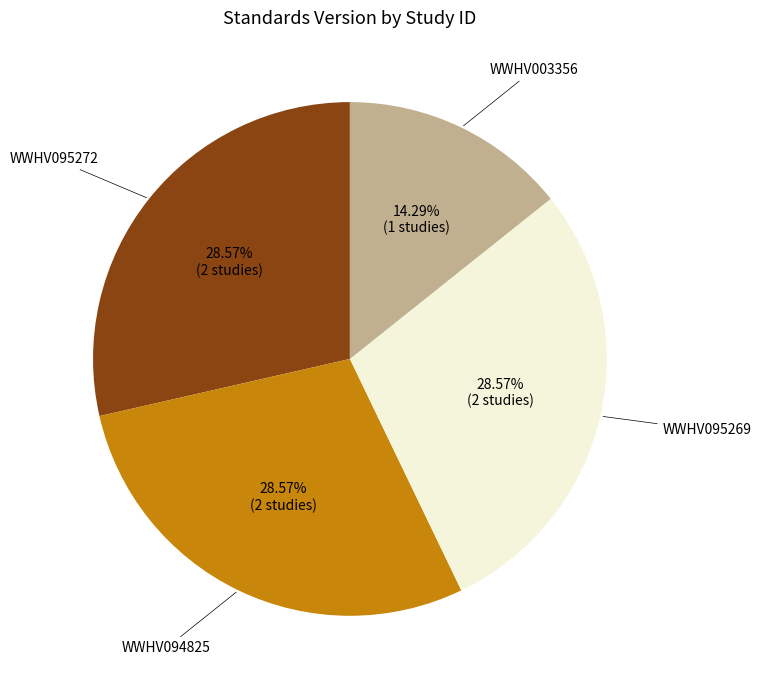

To the nearest percent, what portion does WWHV095269 represent?

29%